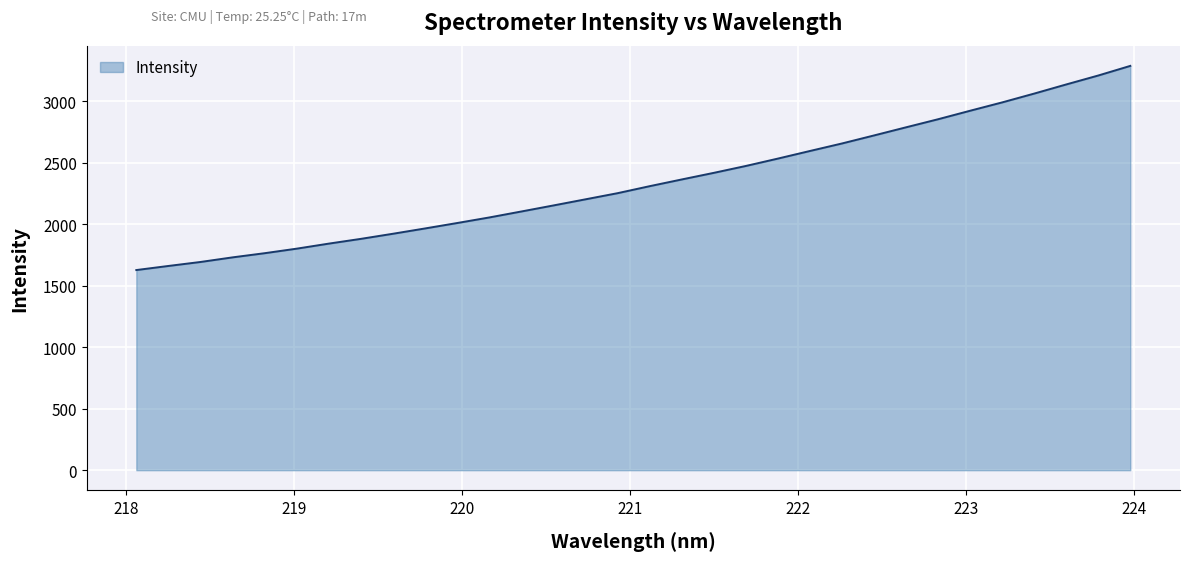

Does the chart display data point markers on the line(s)?

No